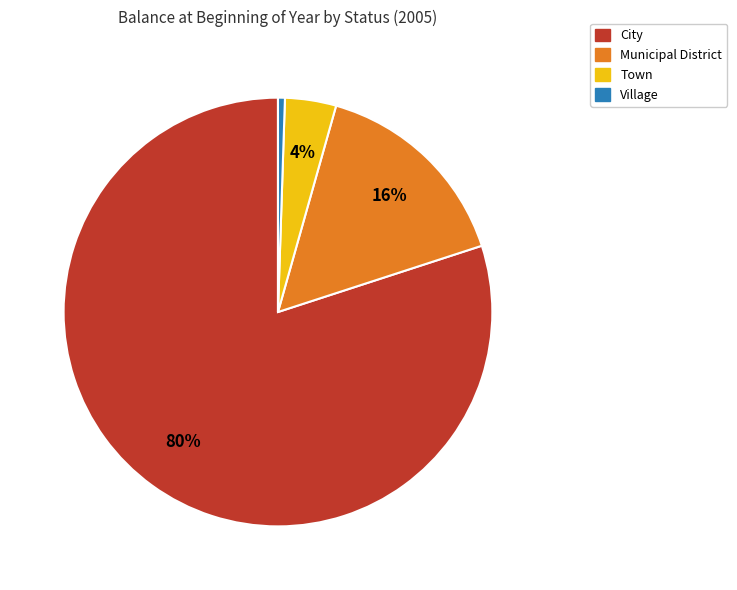

Does any single category account for the majority?

Yes